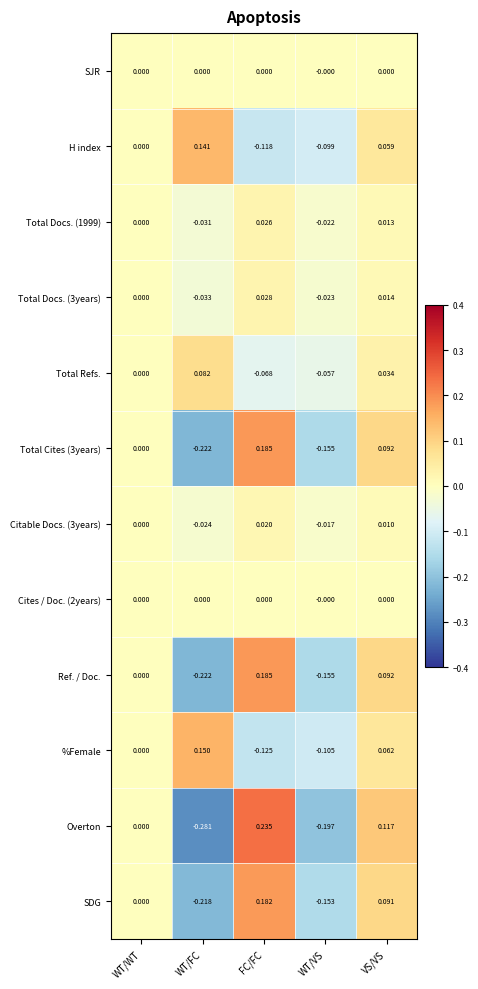

List the labels in order of Total Refs. value, smallest first.

FC/FC, WT/VS, WT/WT, VS/VS, WT/FC